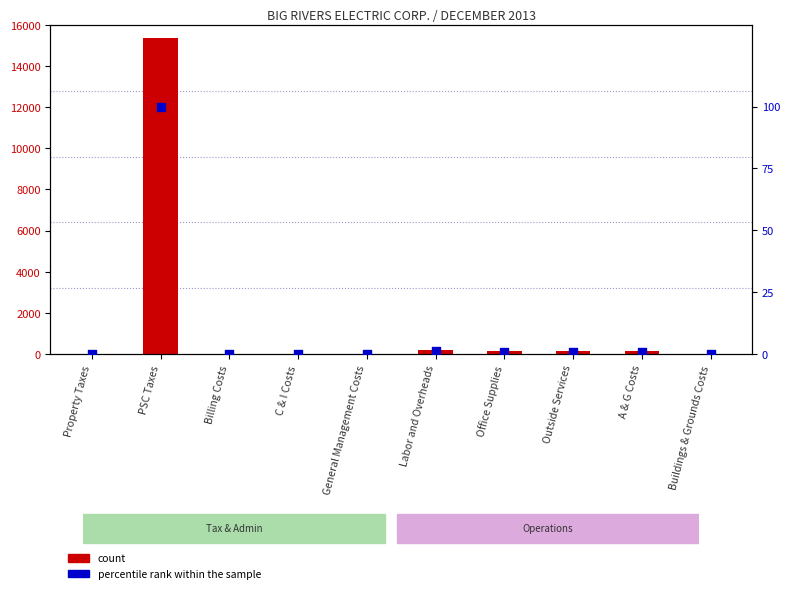

Is the value of percentile rank within the sample at General Management Costs greater than the value of Total at C & I Costs?

No